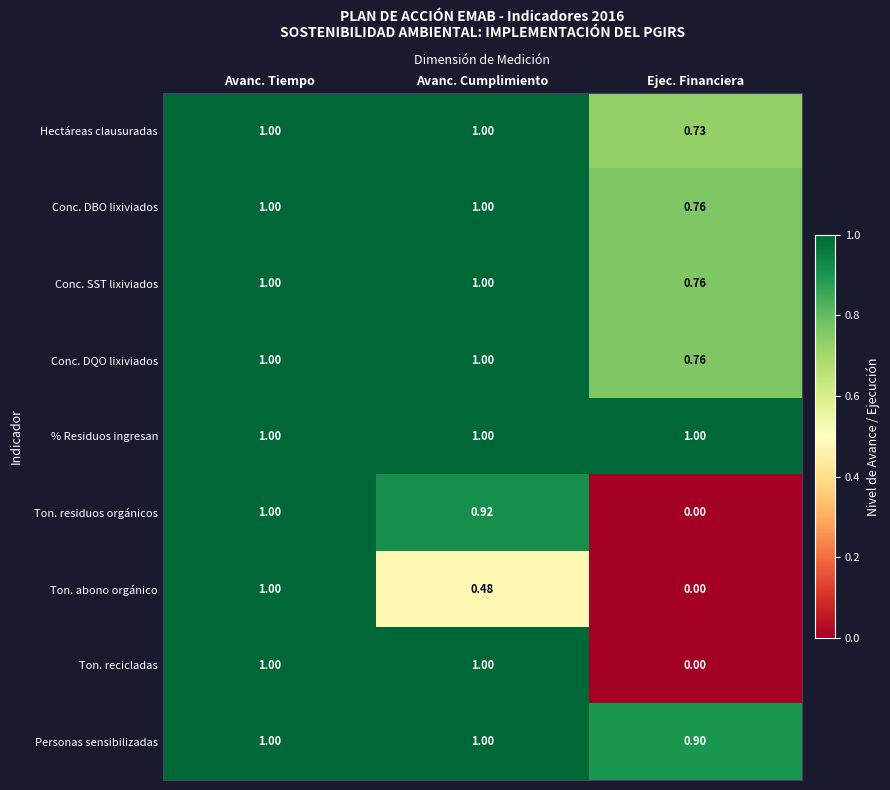

Which category has the lowest value across all series?

Ejec. Financiera